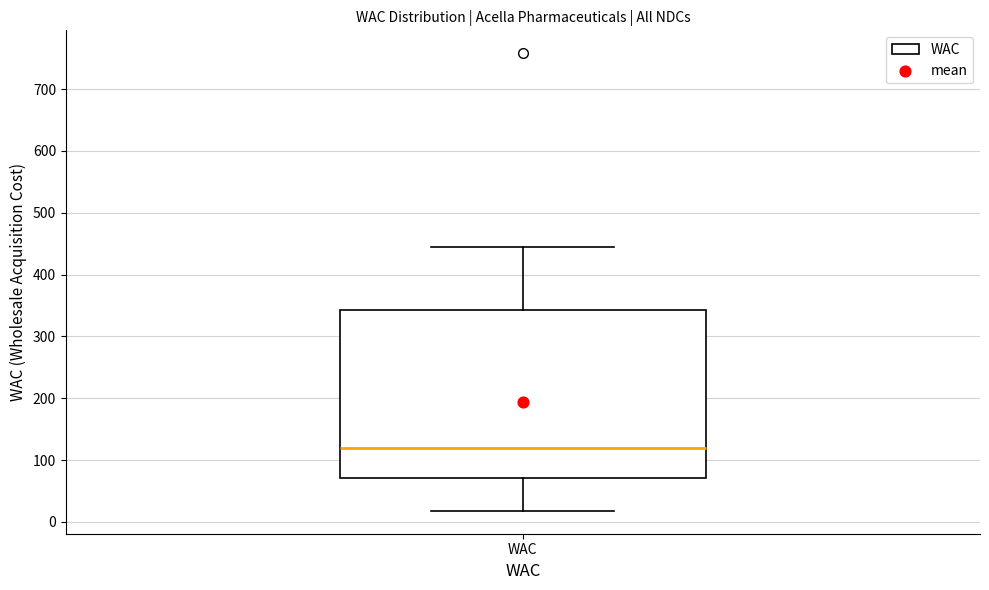

Read this box plot against the y-axis: the position of the median line, the range covered by the box, and the ends of both whiskers. The values are not printed on the chart, so give them approximately, as read against the axis.

median 120, box 70 to 340, whiskers 20 to 440